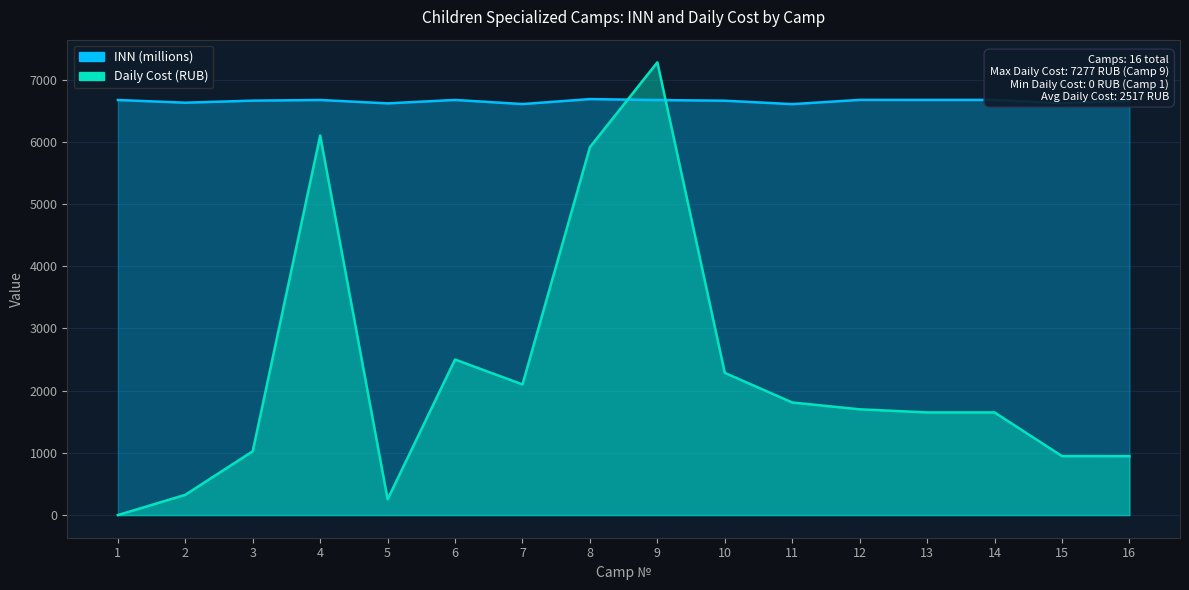

Reading left to right, extract all data points from this chart.

INN: 1=6671.0	2=6628.0	3=6661.0	4=6671.3	5=6617.0	6=6672.3	7=6606.0	8=6686.1	9=6670.2	10=6660.0	11=6605.0	12=6673.1	13=6672.3	14=6672.3	15=6620.0	16=6661.0
Daily Cost (RUB): 1=0.0	2=325.4	3=1026.0	4=6100.0	5=254.0	6=2500.0	7=2100.0	8=5913.0	9=7277.0	10=2285.7	11=1809.5	12=1700.0	13=1650.0	14=1650.0	15=948.0	16=947.0